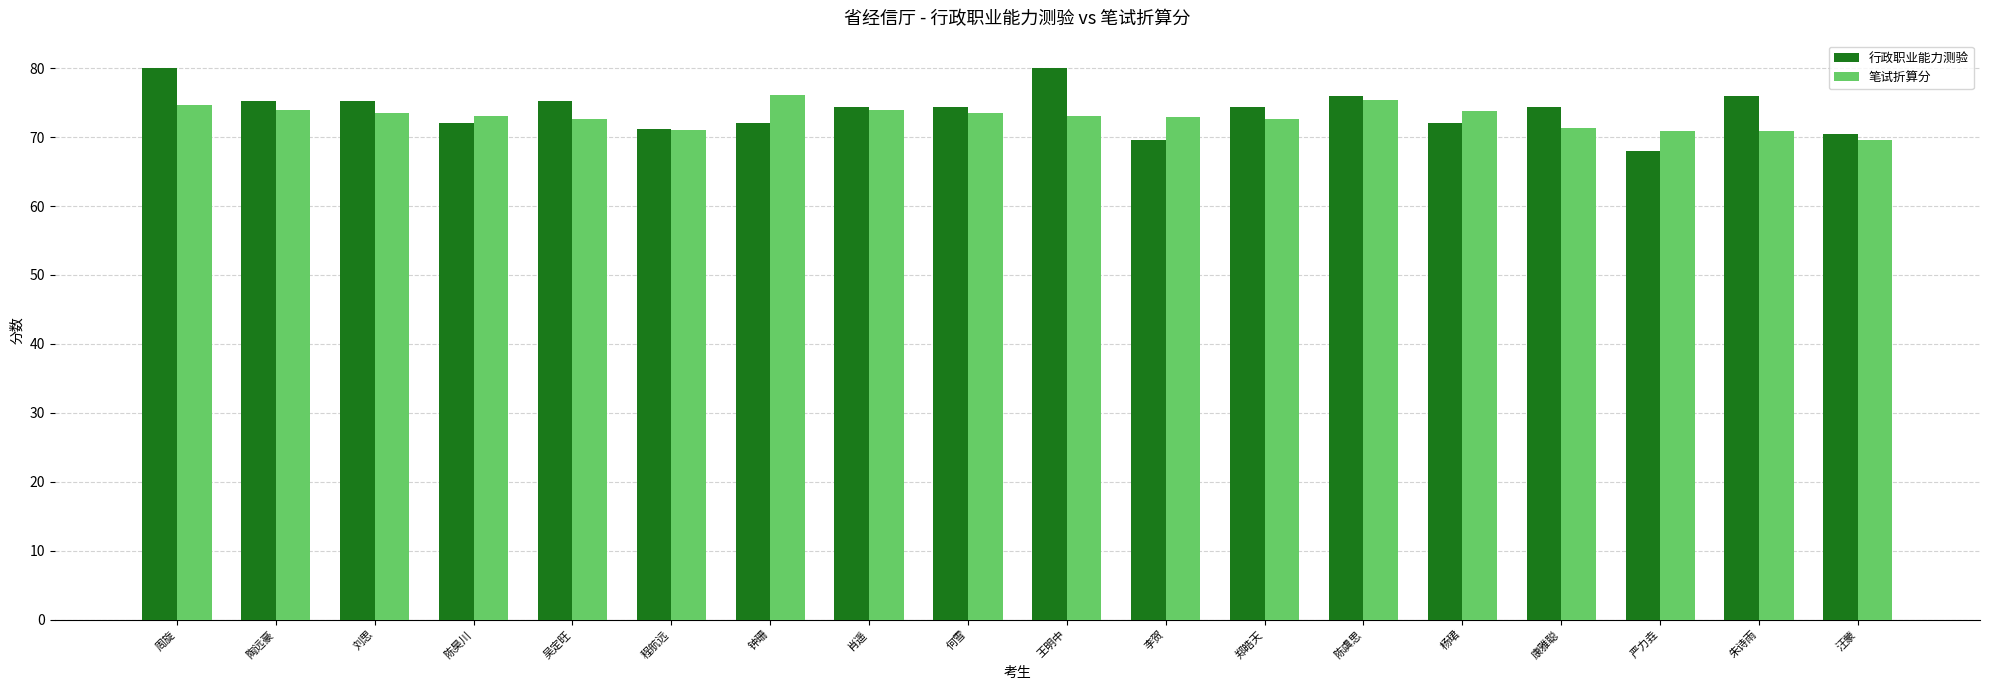

Rank the series by their average value, from highest to lowest.

行政职业能力测验, 笔试折算分